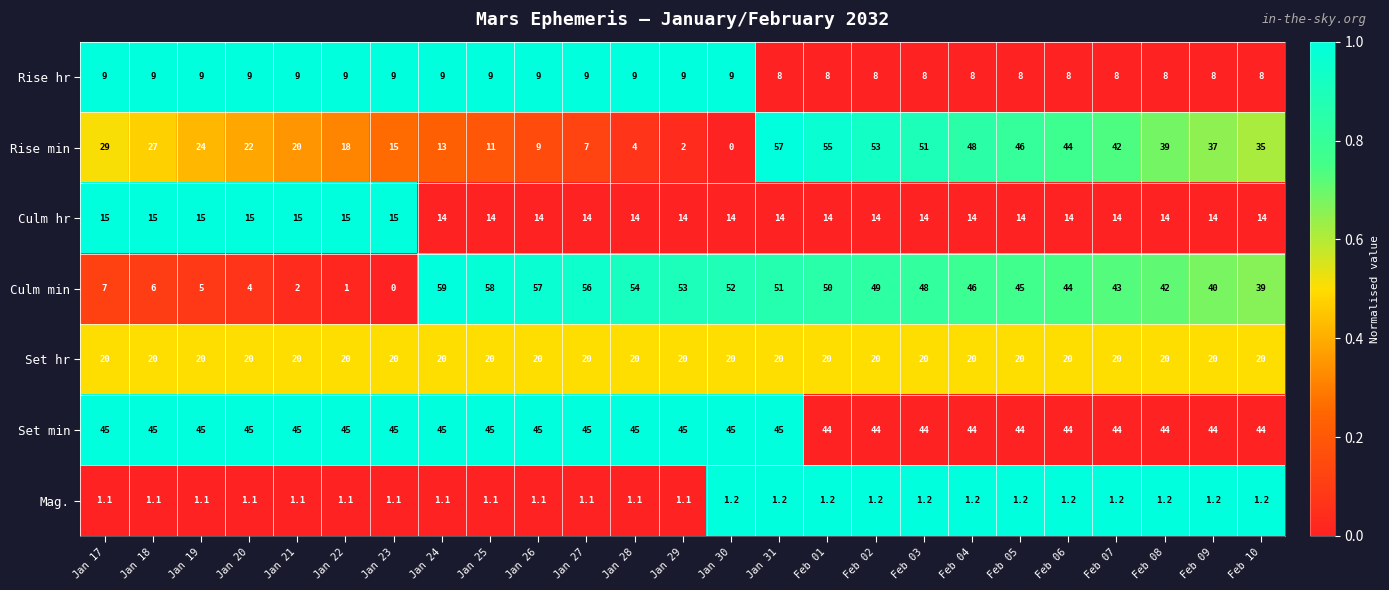

What is the difference between the highest and lowest values at Feb 04?

46.8